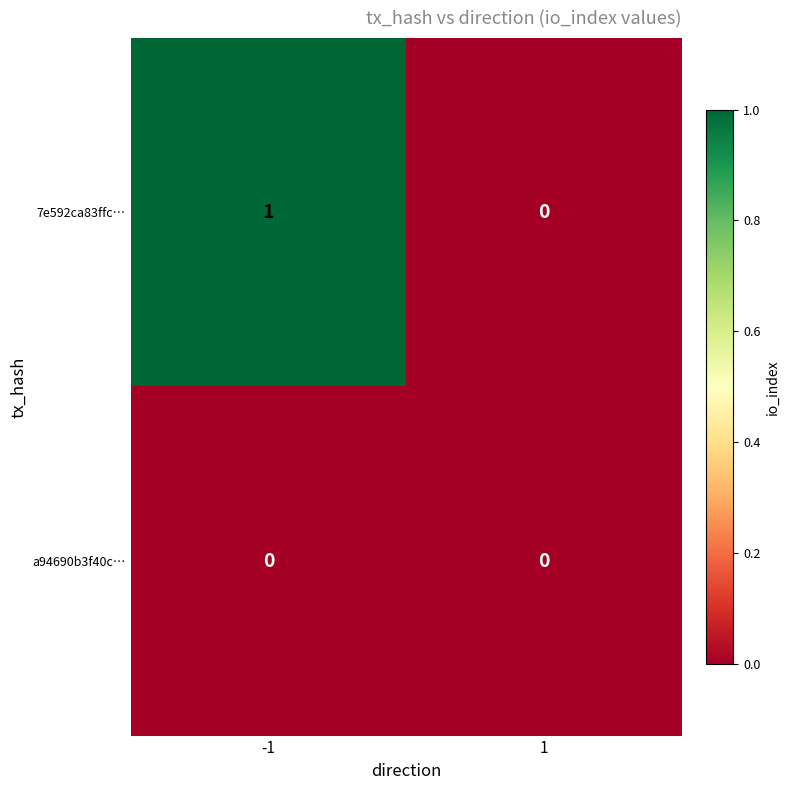

List the series in order of their peak value, lowest first.

a94690b3f40c…, 7e592ca83ffc…